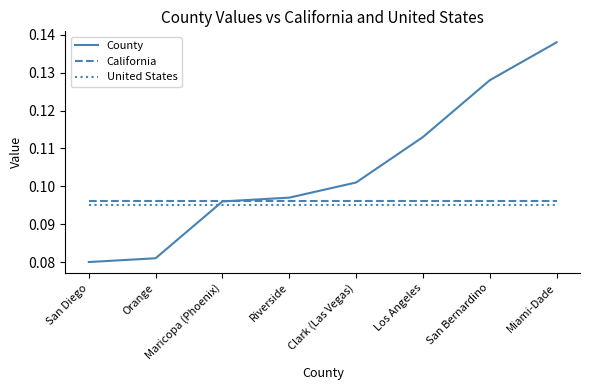

Which series ends up on top after the final intersection of County and United States?

County